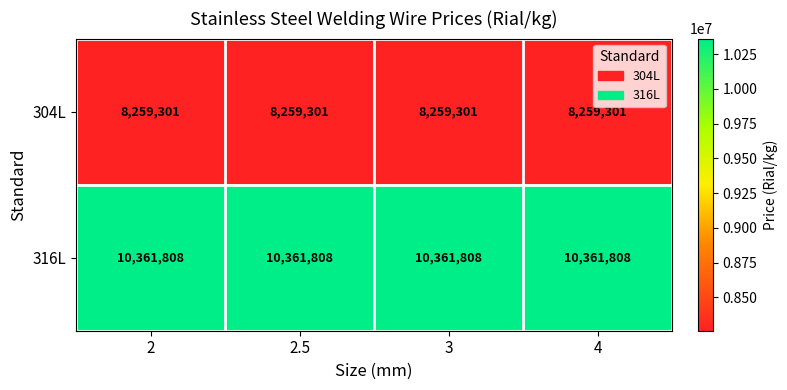

What is the minimum value shown in the chart?

8259301